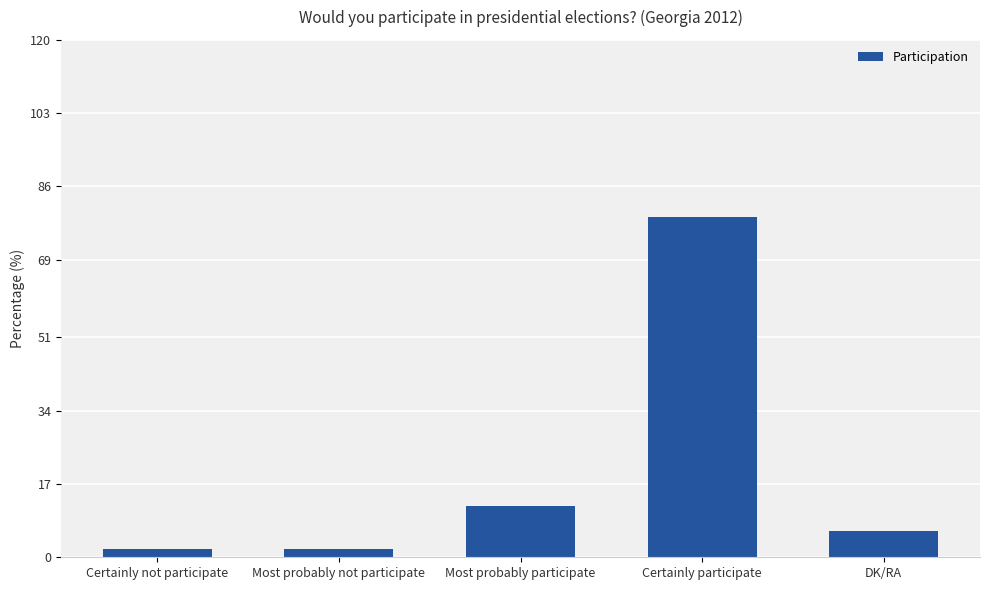

Reading left to right, list all the values displayed in this chart.

Certainly not participate=2	Most probably not participate=2	Most probably participate=12	Certainly participate=79	DK/RA=6